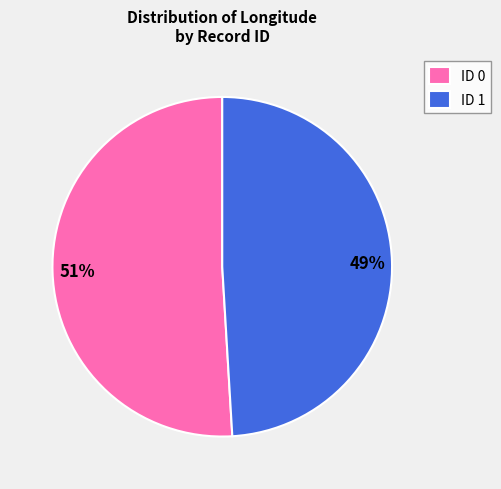

How many segments does this pie chart have?

2